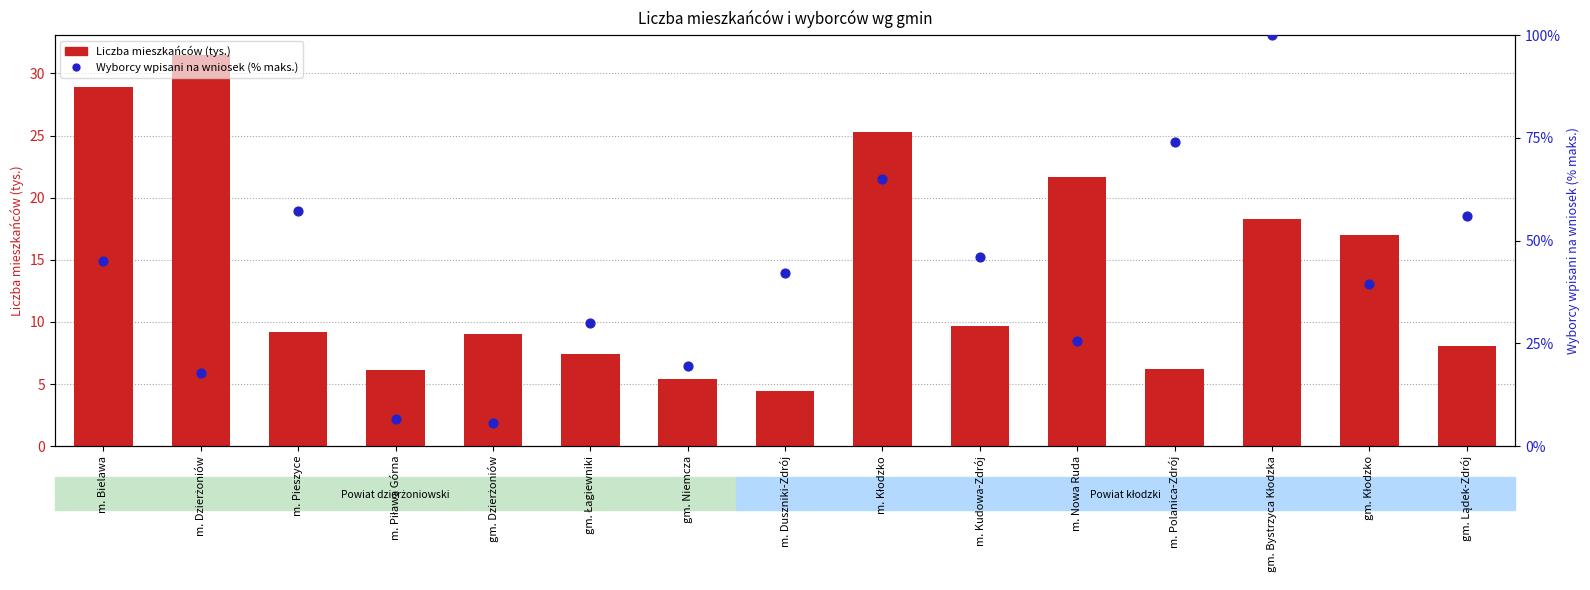

Which series reaches the maximum Y coordinate?

Wyborcy wpisani na wniosek (%)